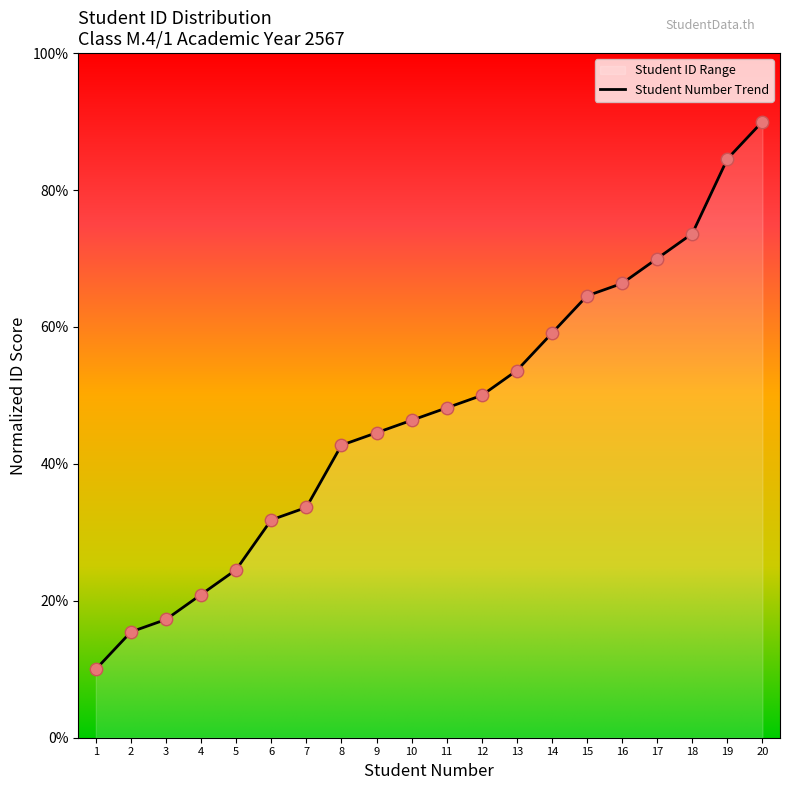

What is the change in value from 13 to 18?

+20.0